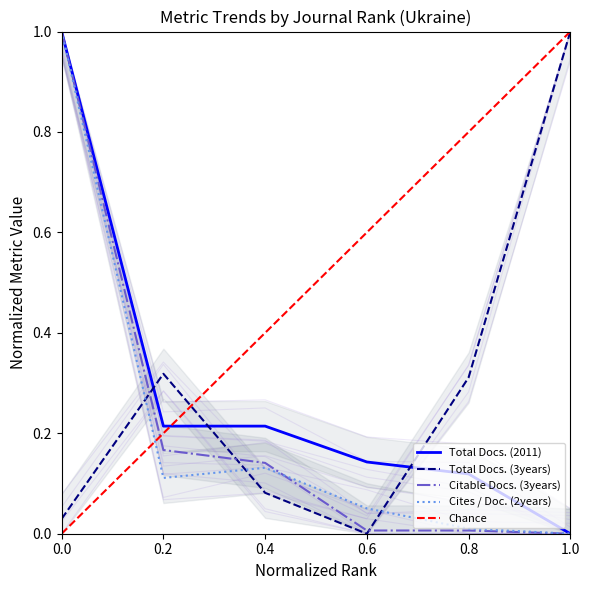

Which series has the largest total across all categories?

Total Docs. (3years)